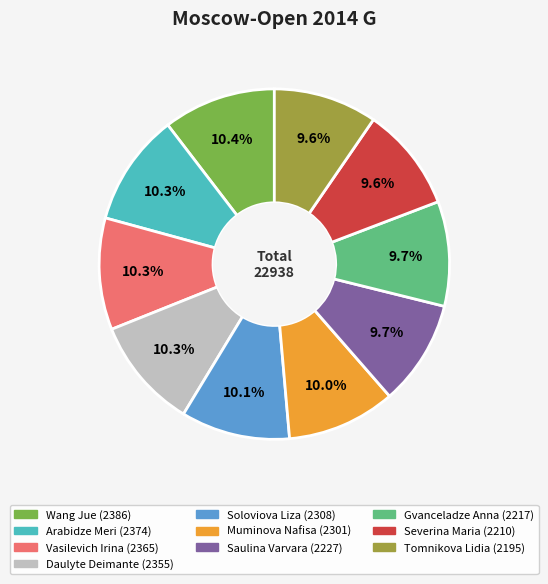

Is it true that Tomnikova Lidia is 10% of the pie?

True